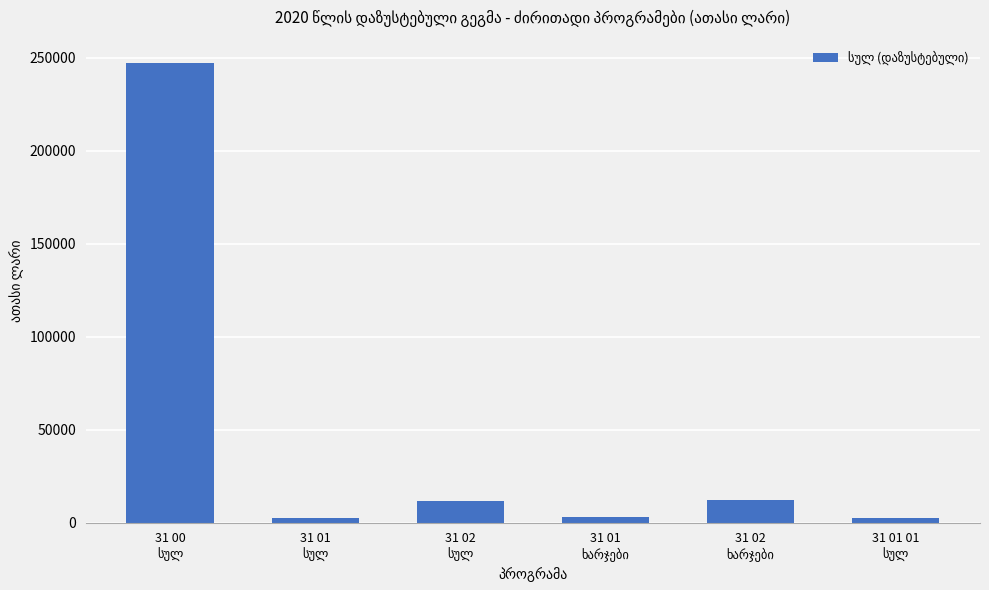

What is the value of the 3rd bar from the left?

11465.1